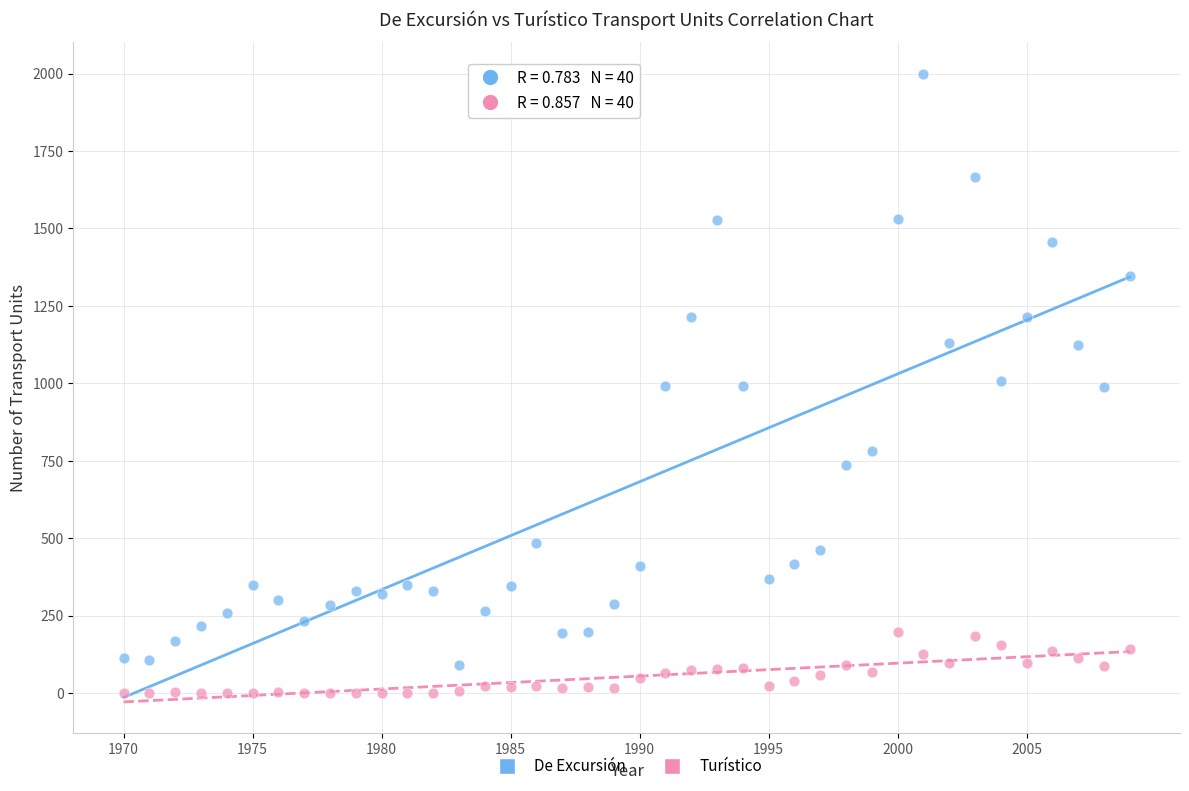

Which series reaches the minimum Y coordinate?

Turístico